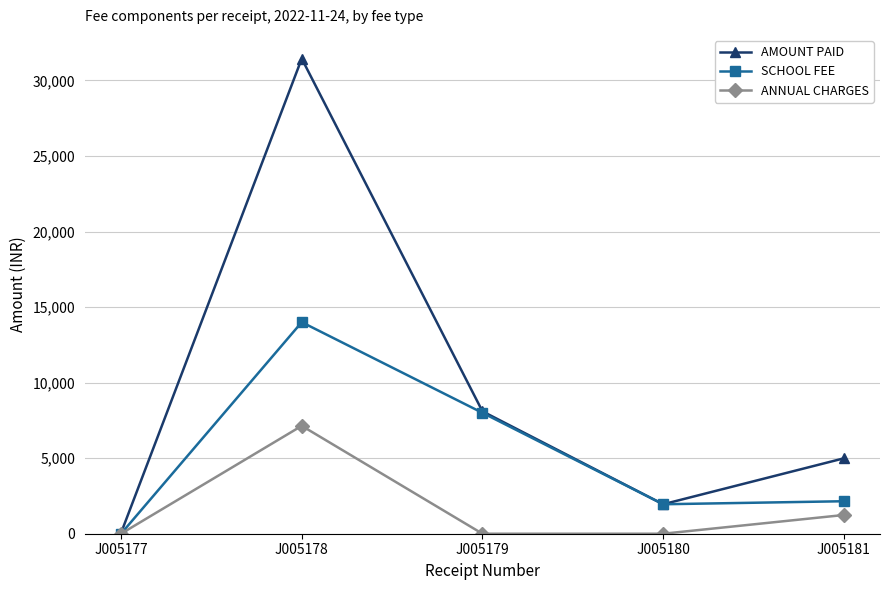

Rank the series by their maximum value, from highest to lowest.

AMOUNT PAID, SCHOOL FEE, ANNUAL CHARGES